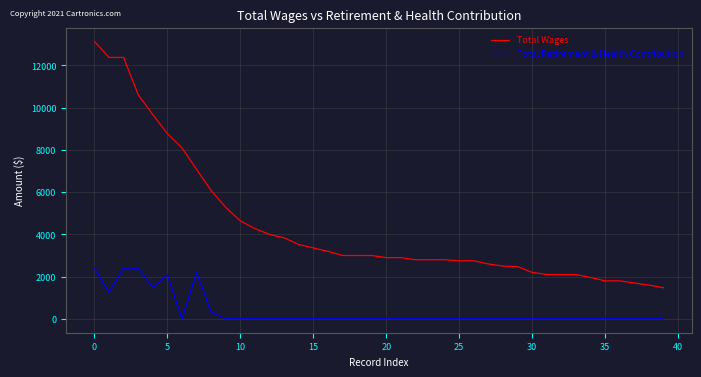

True or false: Total Wages and Total Retirement & Health Contribution cross at least once.

False